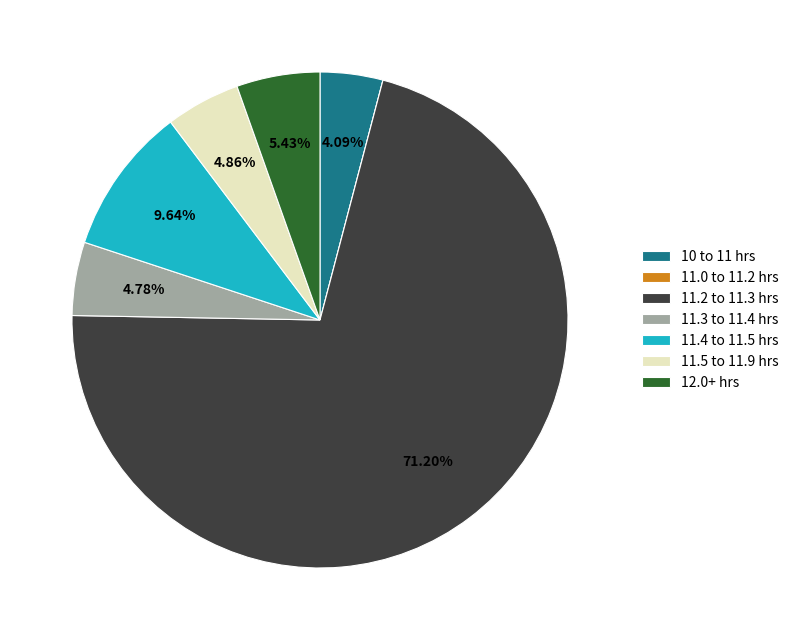

Is 11.2 to 11.3 hrs the majority of the pie?

Yes